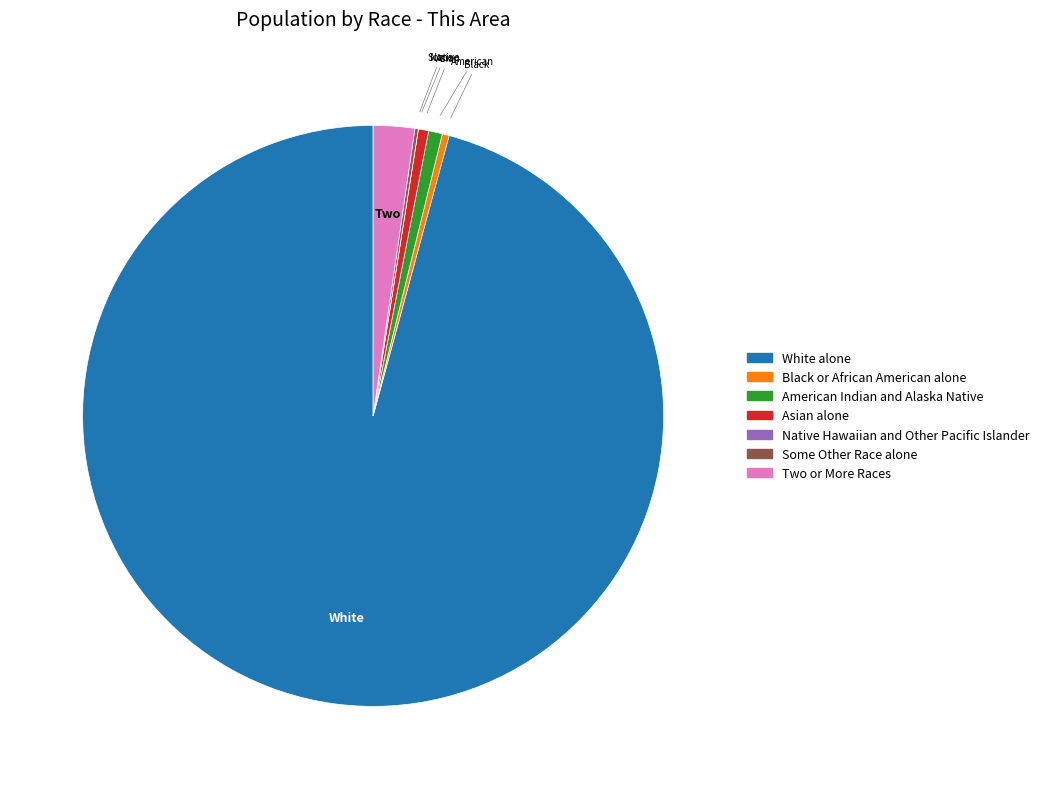

Between American Indian and Alaska Native and Two or More Races, which is larger?

Two or More Races